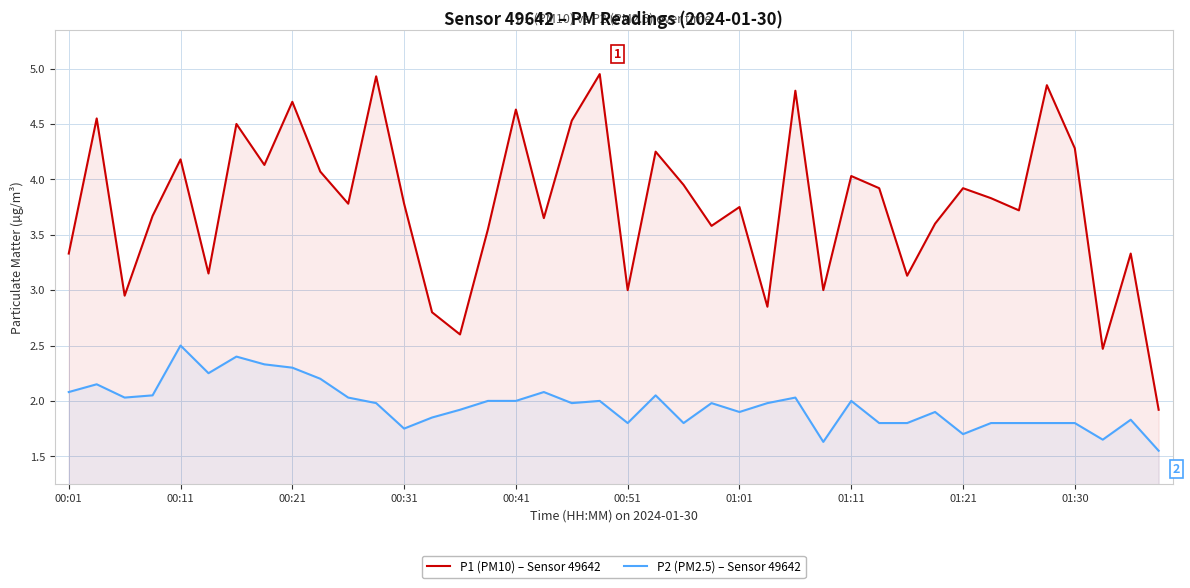

Which series has the widest spread of values?

P1 (PM10) – Sensor 49642